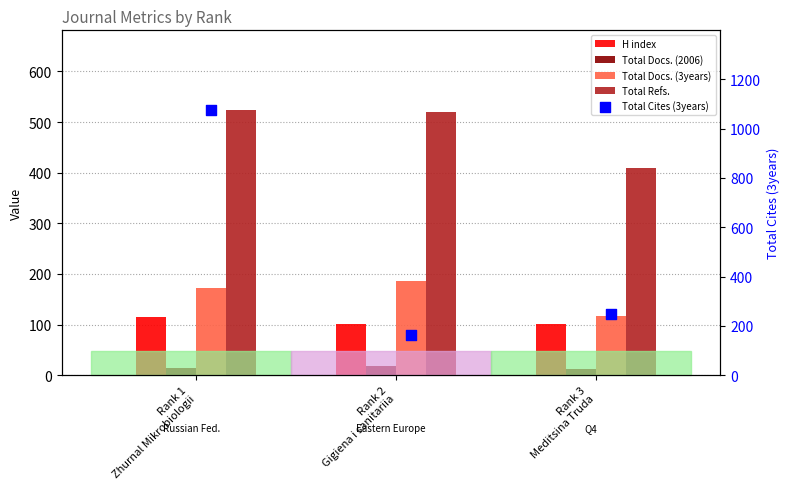

Which series has the largest Y range (max minus min)?

Total Cites (3years)